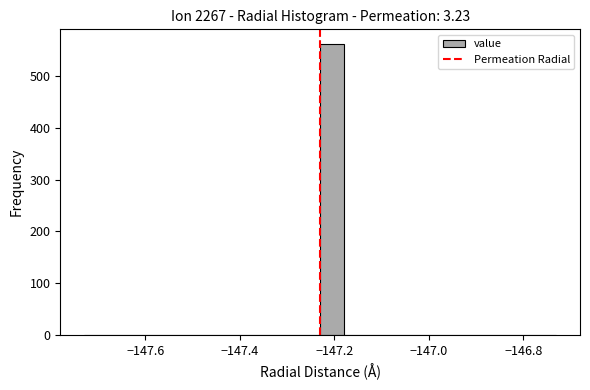

Around what value on the x-axis is the tallest bar? Give the approximate position of its centre, as read against the axis.

-147.20